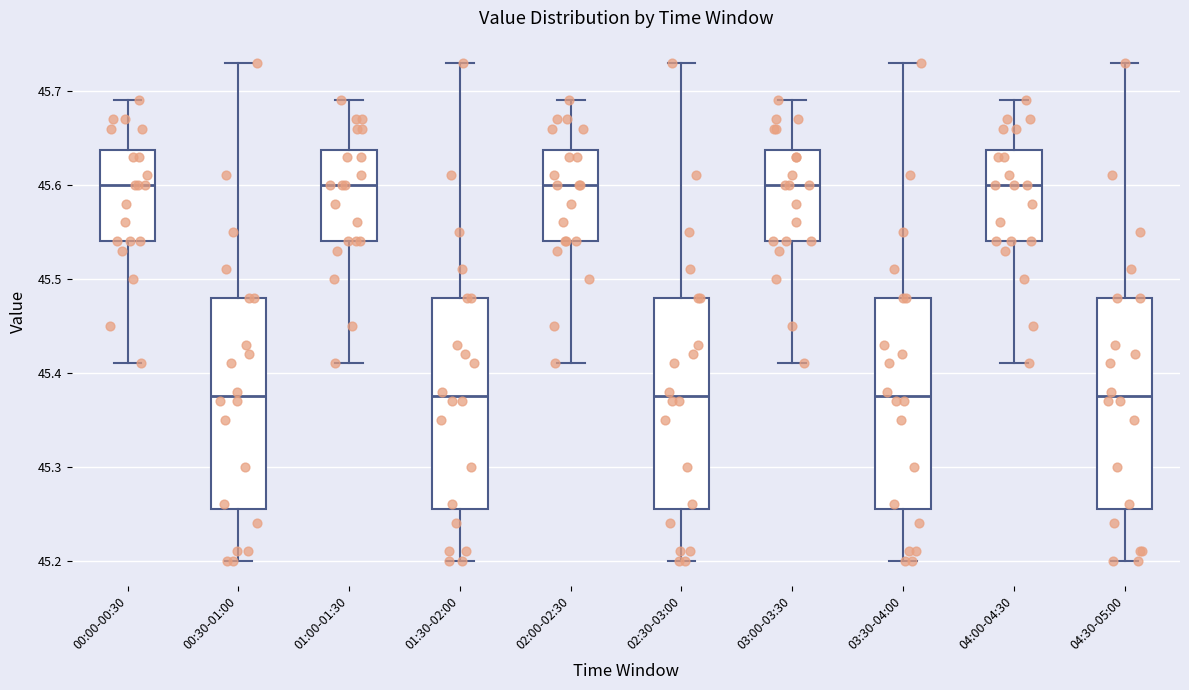

Where is the lower edge of the box for 02:30-03:00 on the y-axis? The values are not printed on the chart, so give them approximately, as read against the axis.

45.26